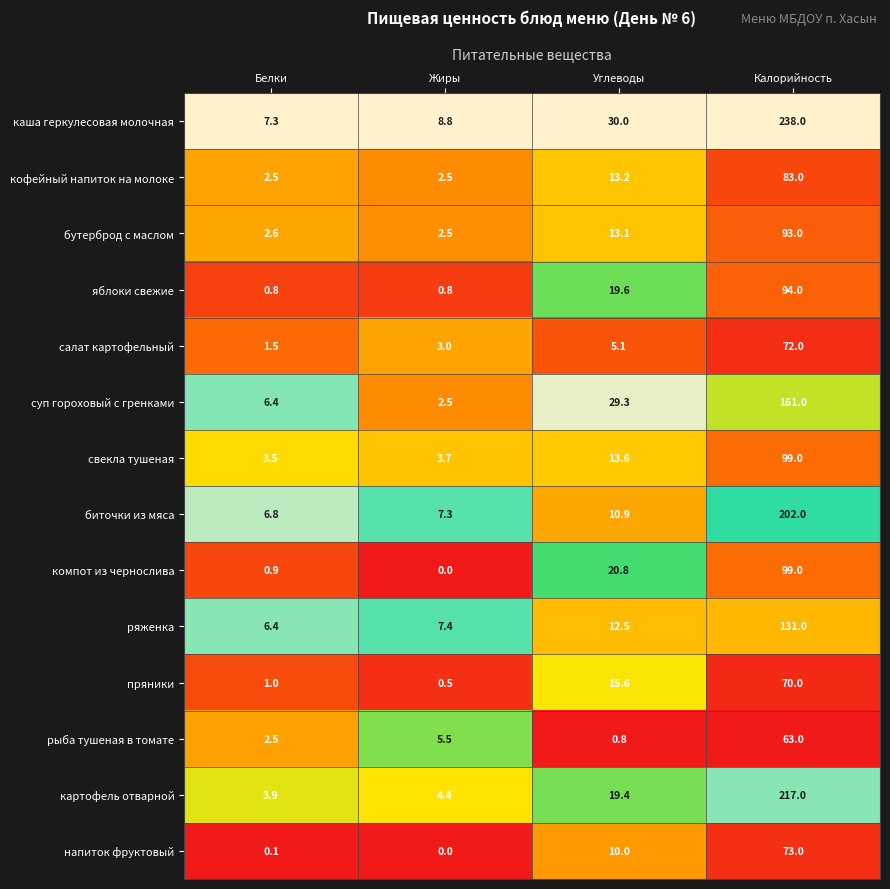

Rank the categories by биточки из мяса value from lowest to highest.

Белки, Жиры, Углеводы, Калорийность